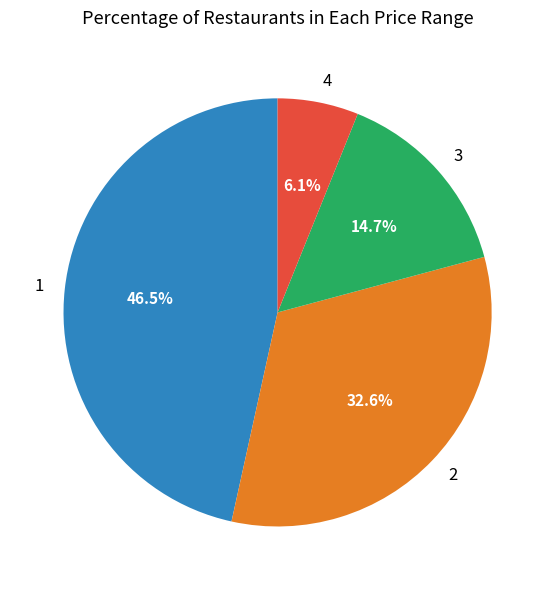

What is the largest slice in the pie chart?

1